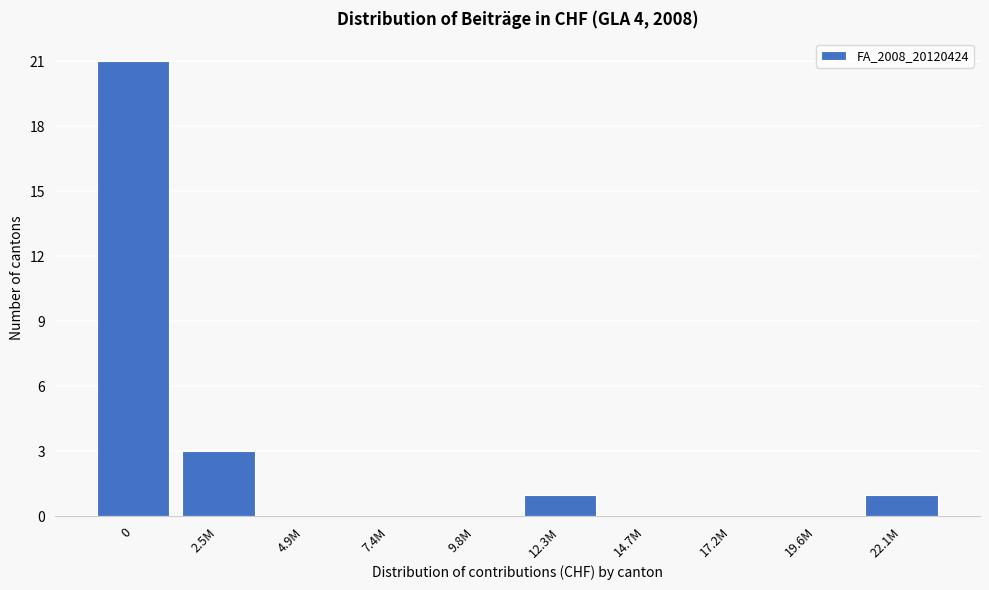

Reading right to left, transcribe all the data shown in this chart.

22.1M=1	19.6M=0	17.2M=0	14.7M=0	12.3M=1	9.8M=0	7.4M=0	4.9M=0	2.5M=3	0=21